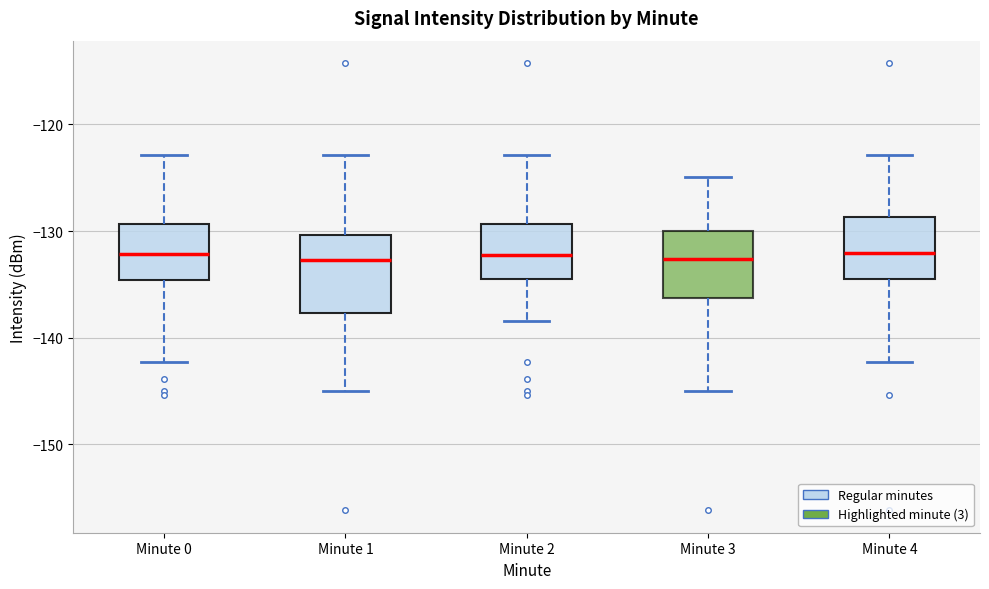

Reading left to right, read every box against the y-axis: the position of its median line, the range the box covers, and the ends of its whiskers. The values are not printed on the chart, so give them approximately, as read against the axis.

Minute 0: median -132, box -135 to -129, whiskers -142 to -123
Minute 1: median -133, box -138 to -130, whiskers -145 to -123
Minute 2: median -132, box -134 to -129, whiskers -138 to -123
Minute 3: median -133, box -136 to -130, whiskers -145 to -125
Minute 4: median -132, box -134 to -129, whiskers -142 to -123